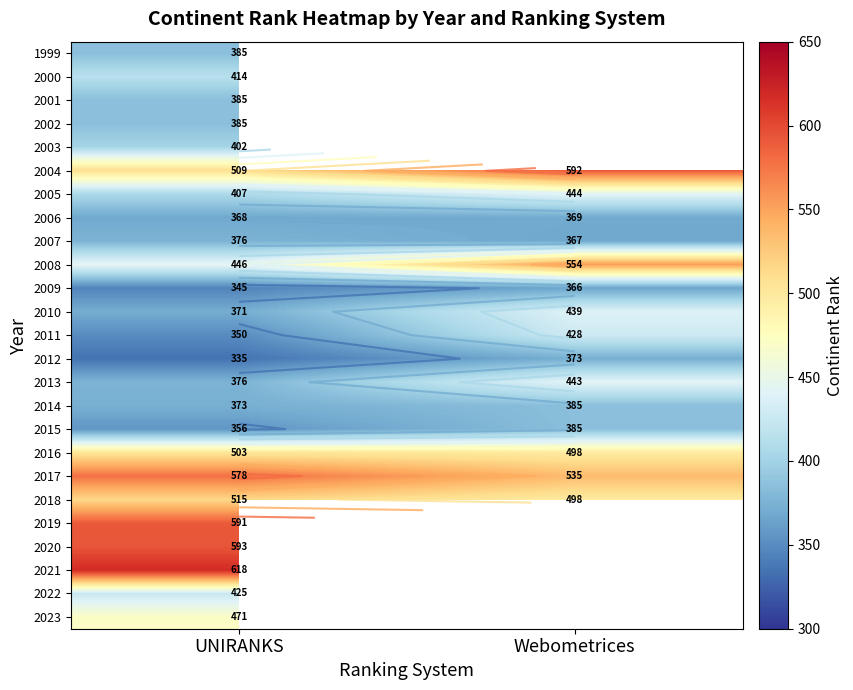

List the series in order of their peak value, highest first.

2021, 2020, 2004, 2019, 2017, 2008, 2018, 2016, 2023, 2005, 2013, 2010, 2011, 2022, 2000, 2003, 1999, 2001, 2002, 2014, 2015, 2007, 2012, 2006, 2009